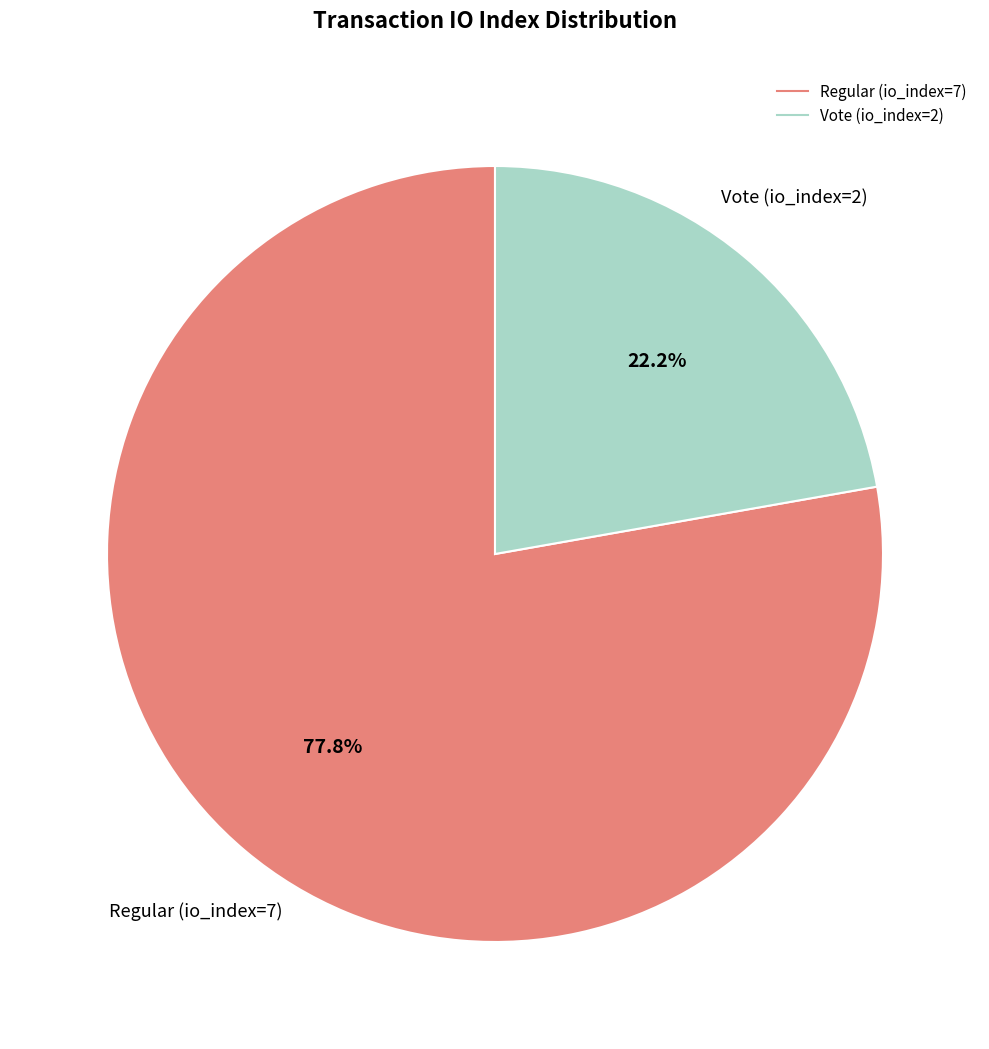

Do Regular (io_index=7) and Vote (io_index=2) together represent more than half of the pie?

Yes